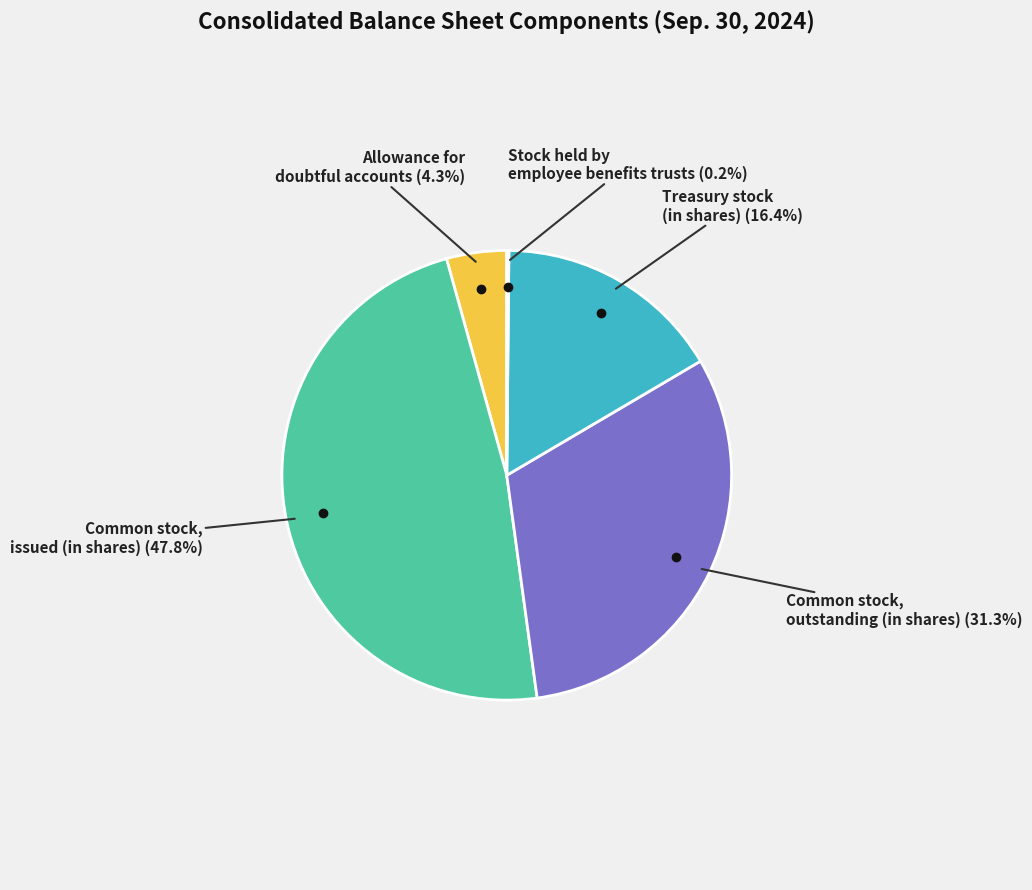

Does any single category account for the majority?

No